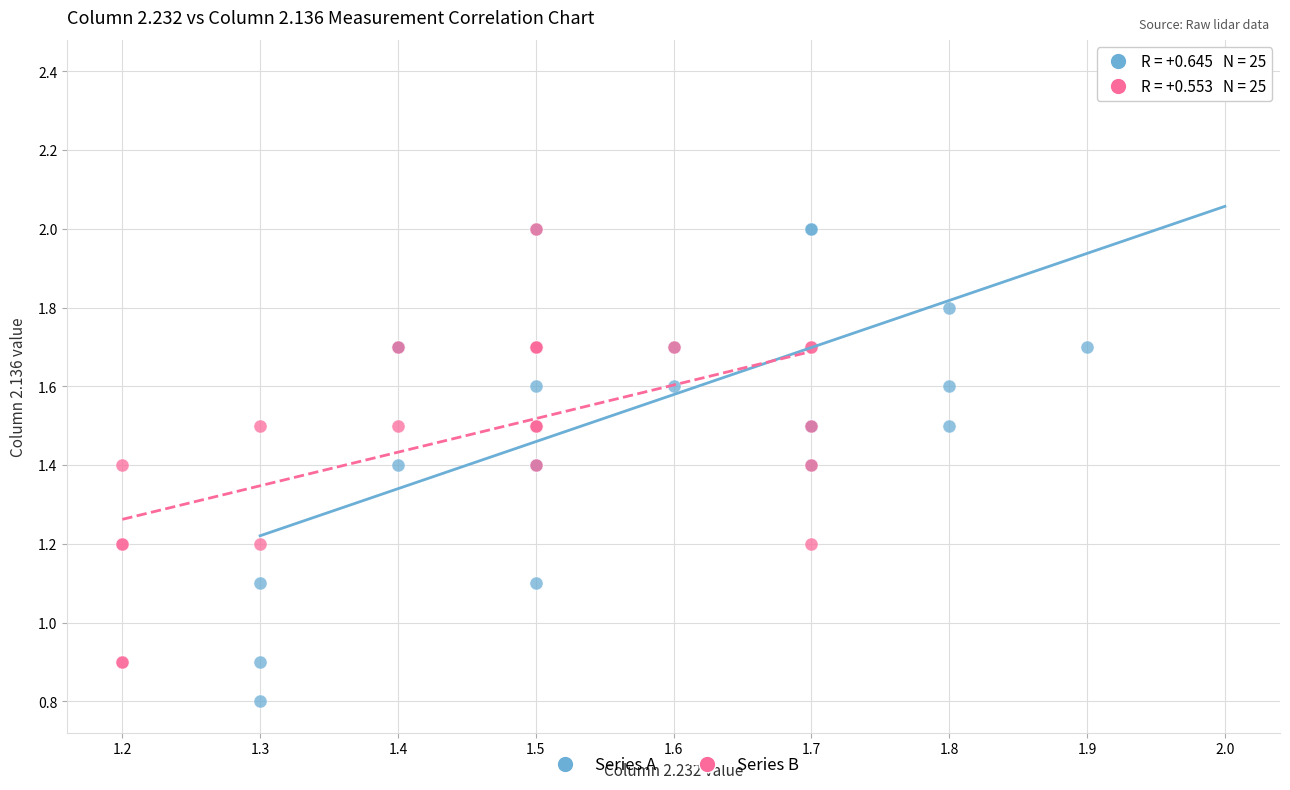

Which series contains the highest Y value?

Series A